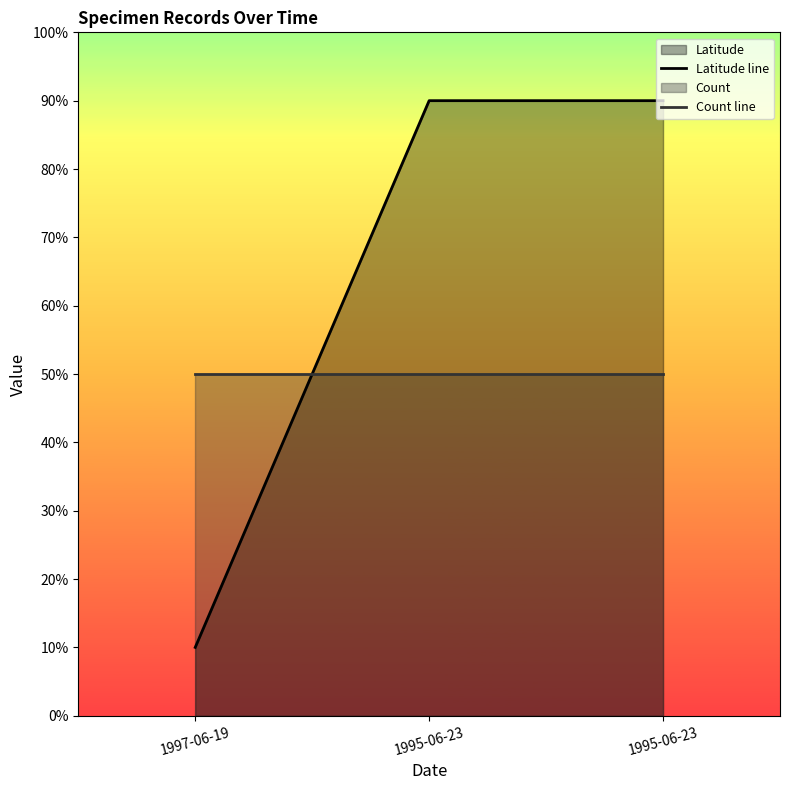

What is the value of the Count line point at the 2nd from the left?

50